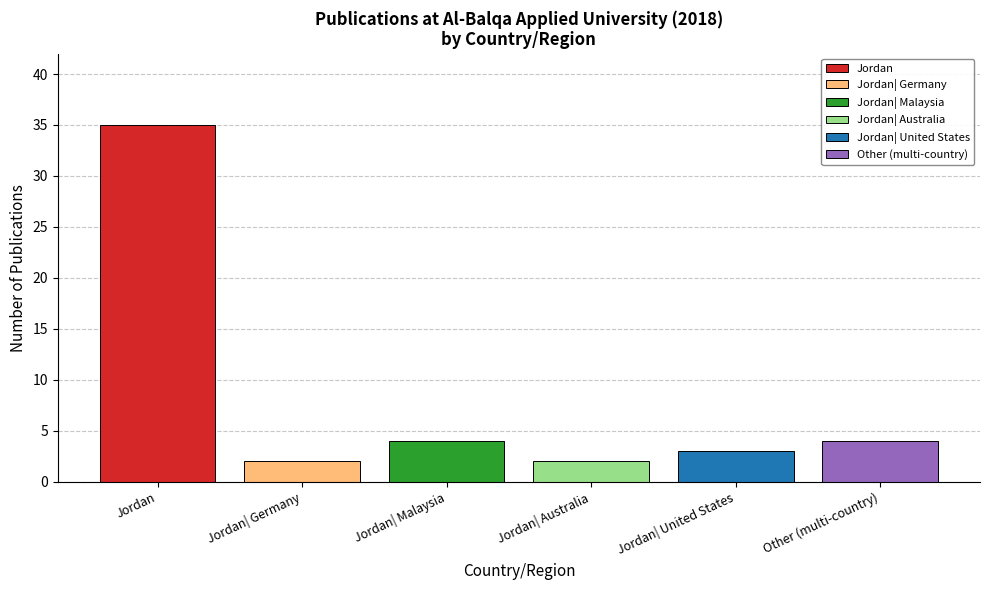

Which series has the widest spread of values?

Jordan